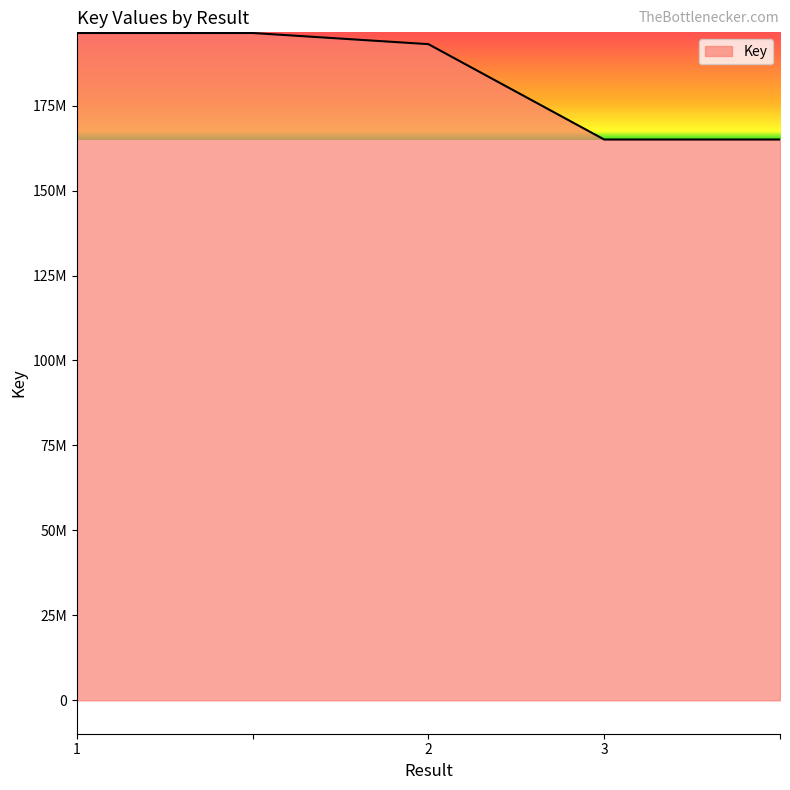

Does the chart have visible grid lines?

No